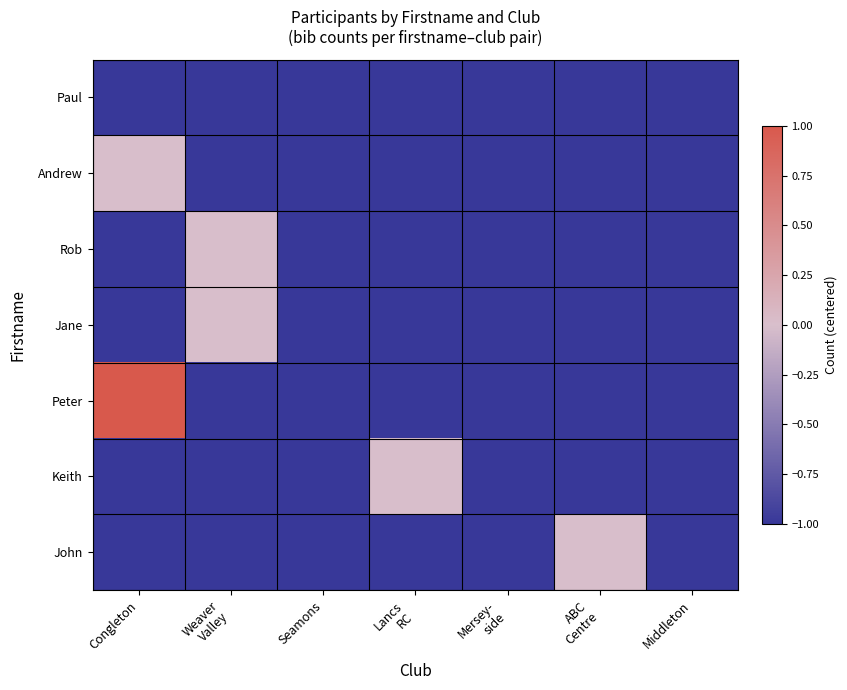

Reading left to right, transcribe all the data shown in this chart.

Paul: Congleton=-1	Weaver
Valley=-1	Seamons=-1	Lancs
RC=-1	Mersey-
side=-1	ABC
Centre=-1	Middleton=-1
Andrew: Congleton=0	Weaver
Valley=-1	Seamons=-1	Lancs
RC=-1	Mersey-
side=-1	ABC
Centre=-1	Middleton=-1
Rob: Congleton=-1	Weaver
Valley=0	Seamons=-1	Lancs
RC=-1	Mersey-
side=-1	ABC
Centre=-1	Middleton=-1
Jane: Congleton=-1	Weaver
Valley=0	Seamons=-1	Lancs
RC=-1	Mersey-
side=-1	ABC
Centre=-1	Middleton=-1
Peter: Congleton=1	Weaver
Valley=-1	Seamons=-1	Lancs
RC=-1	Mersey-
side=-1	ABC
Centre=-1	Middleton=-1
Keith: Congleton=-1	Weaver
Valley=-1	Seamons=-1	Lancs
RC=0	Mersey-
side=-1	ABC
Centre=-1	Middleton=-1
John: Congleton=-1	Weaver
Valley=-1	Seamons=-1	Lancs
RC=-1	Mersey-
side=-1	ABC
Centre=0	Middleton=-1